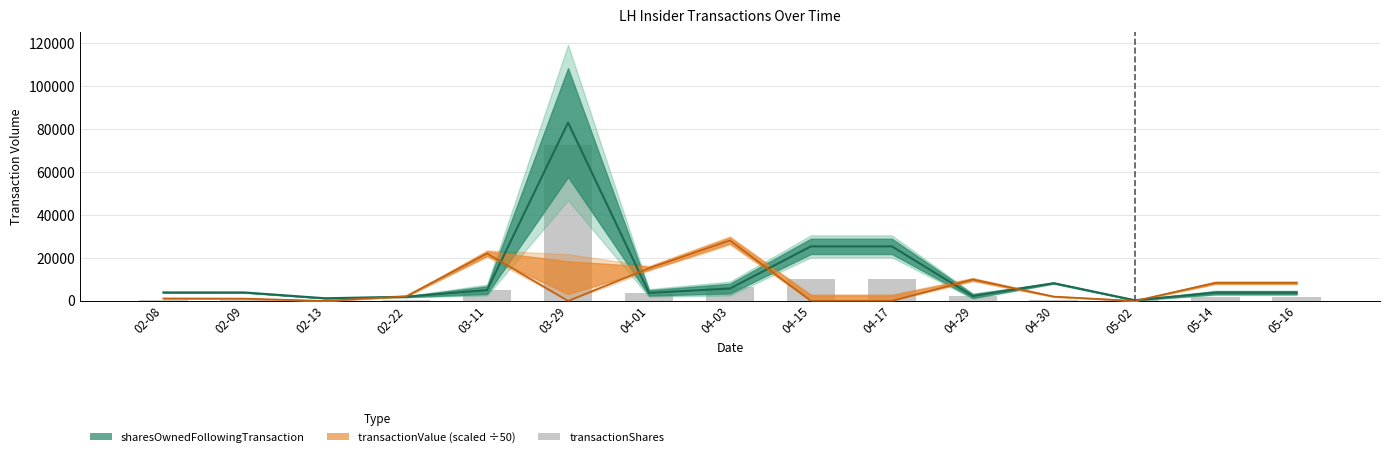

What is the sum of the values at 03-11 and 04-29?

7487